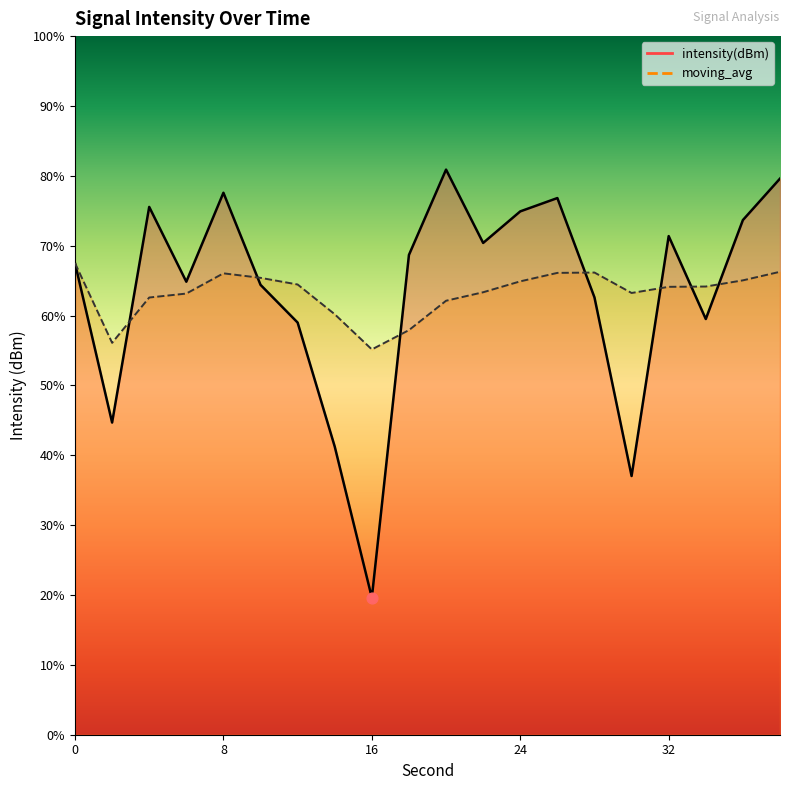

Is the value of intensity(dBm) at 10 greater than the value of moving_avg at 28?

No